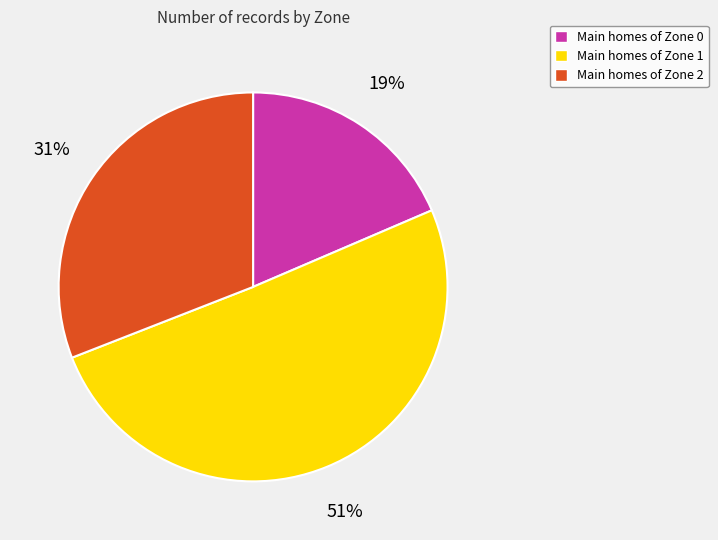

Count the number of slices in the pie.

3